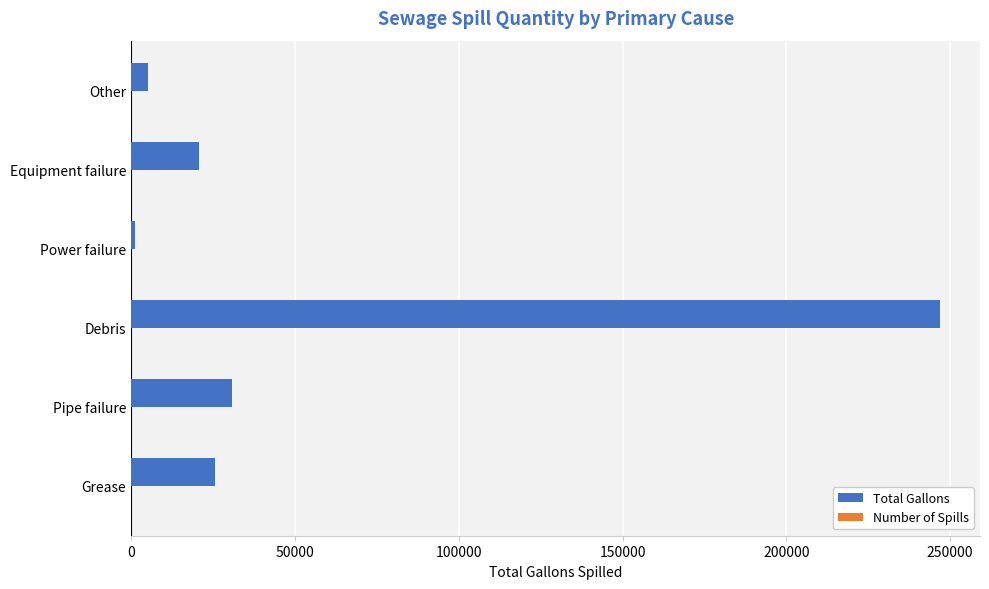

Which series changed the most between Pipe failure and Other?

Total Gallons